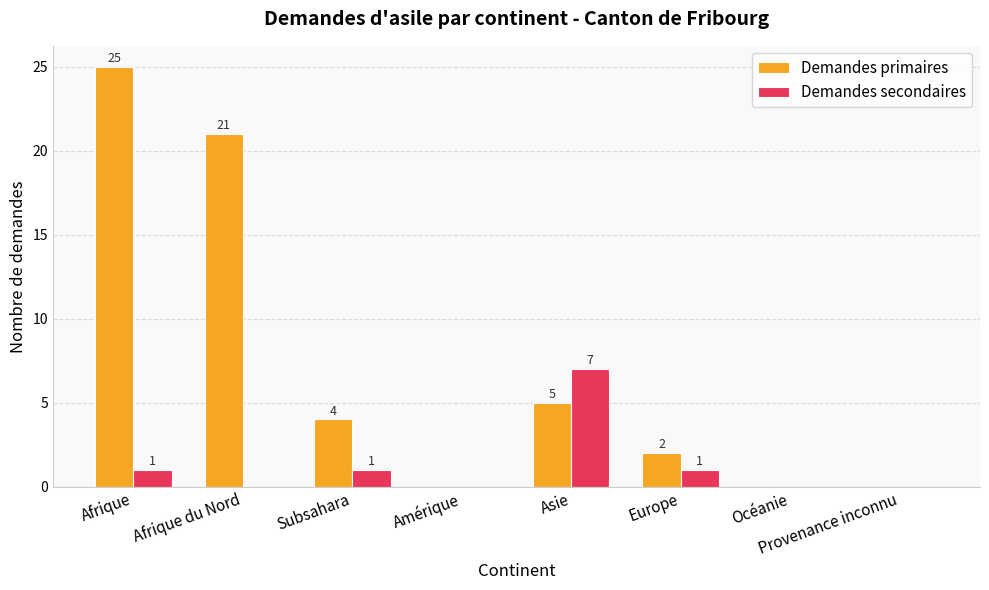

What is the sum of all Demandes primaires values?

57